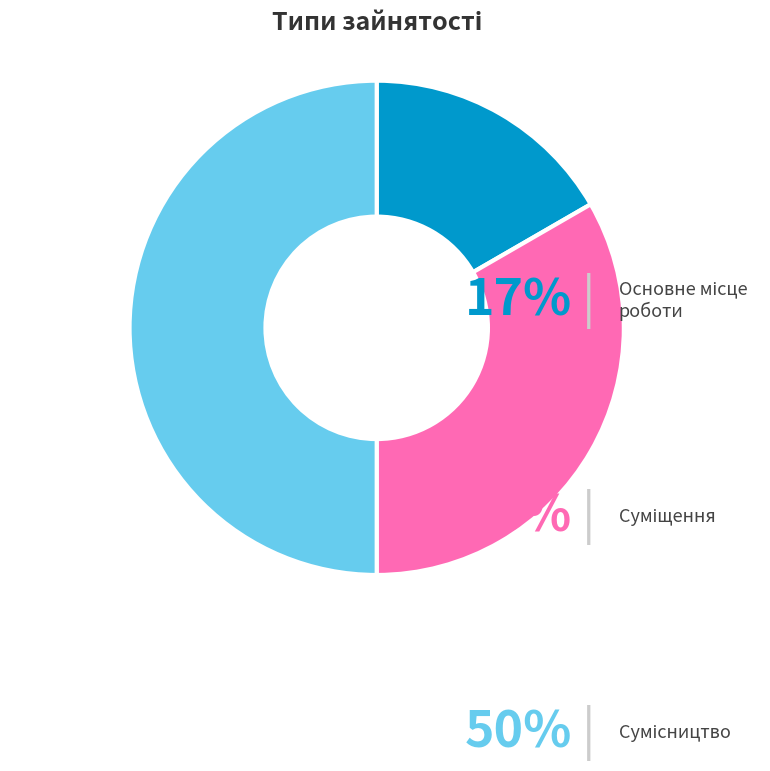

Is it true that Сумісництво is 45% of the pie?

False